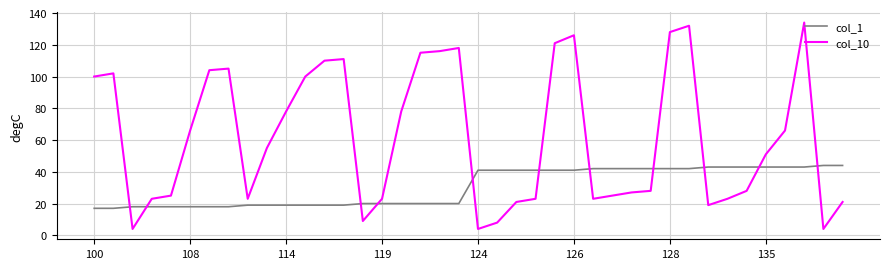

List the series in order of their overall mean, highest first.

col_10, col_1